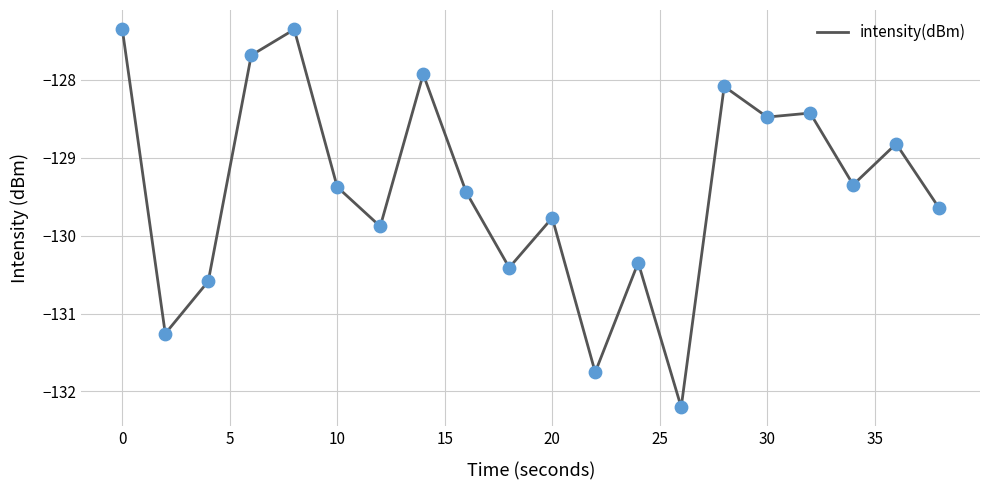

What is the difference between the maximum and minimum values?

4.9